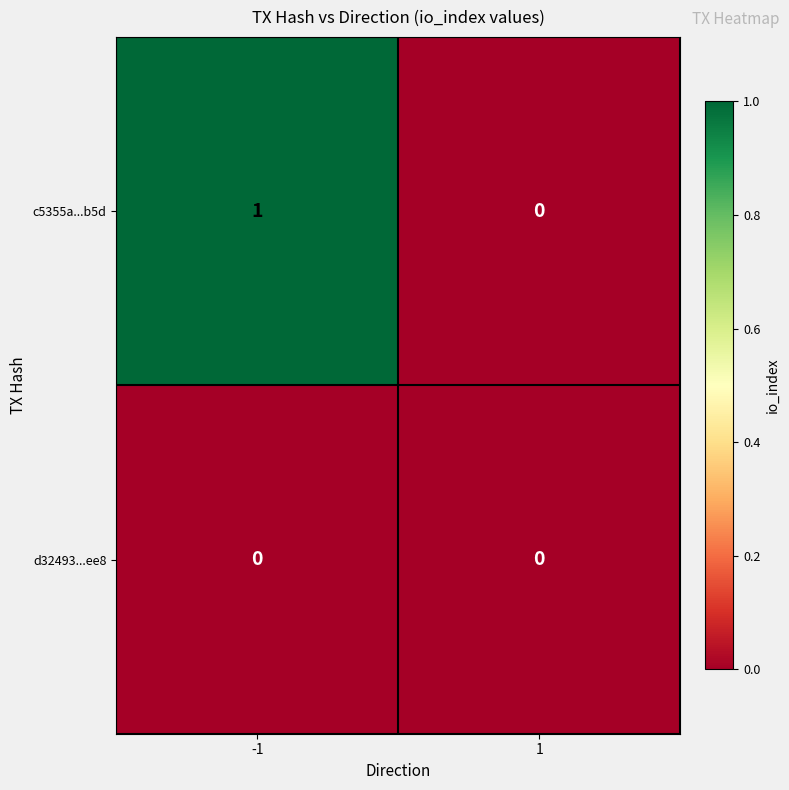

Which series has the widest spread of values?

c5355a...b5d